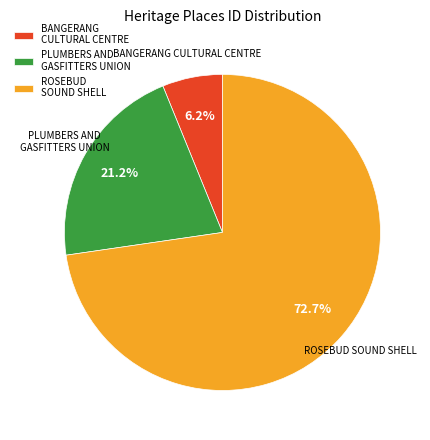

Count the number of slices in the pie.

3